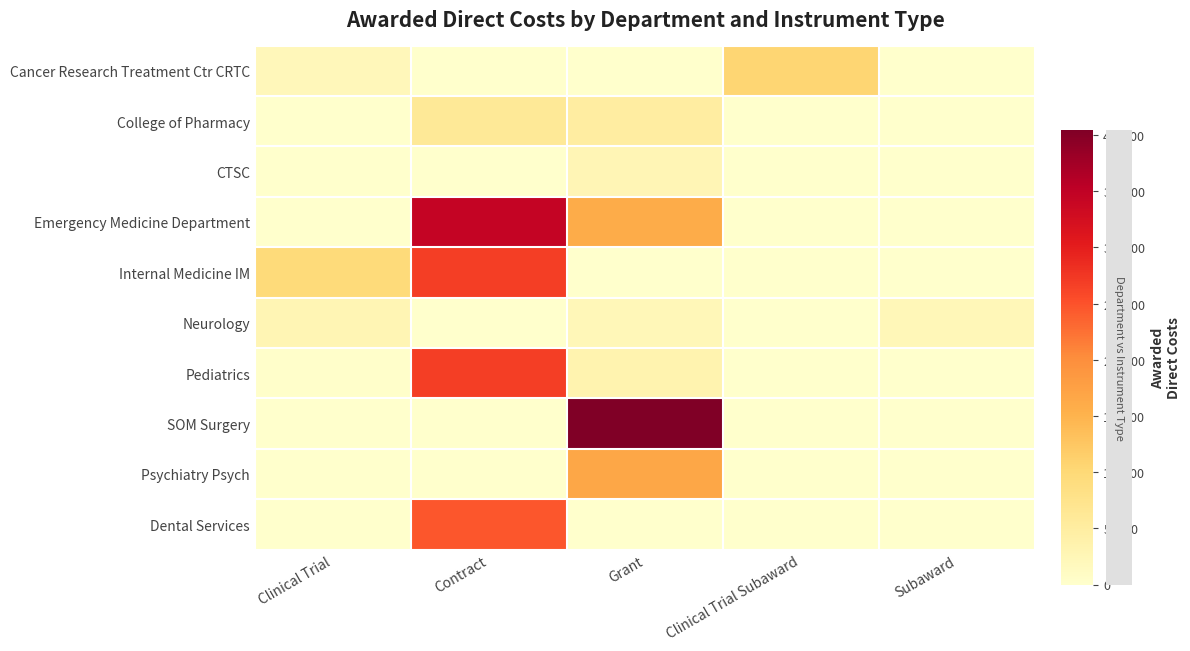

Between Grant and Subaward, which is larger?

Grant